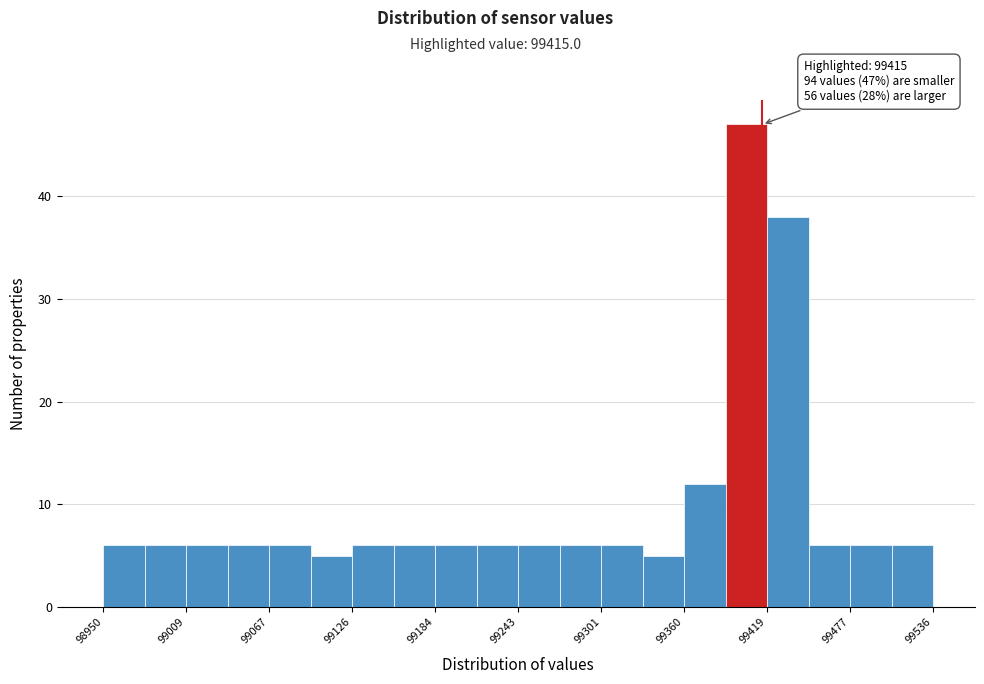

Read against the x-axis, roughly where is the centre of the tallest bar?

99400